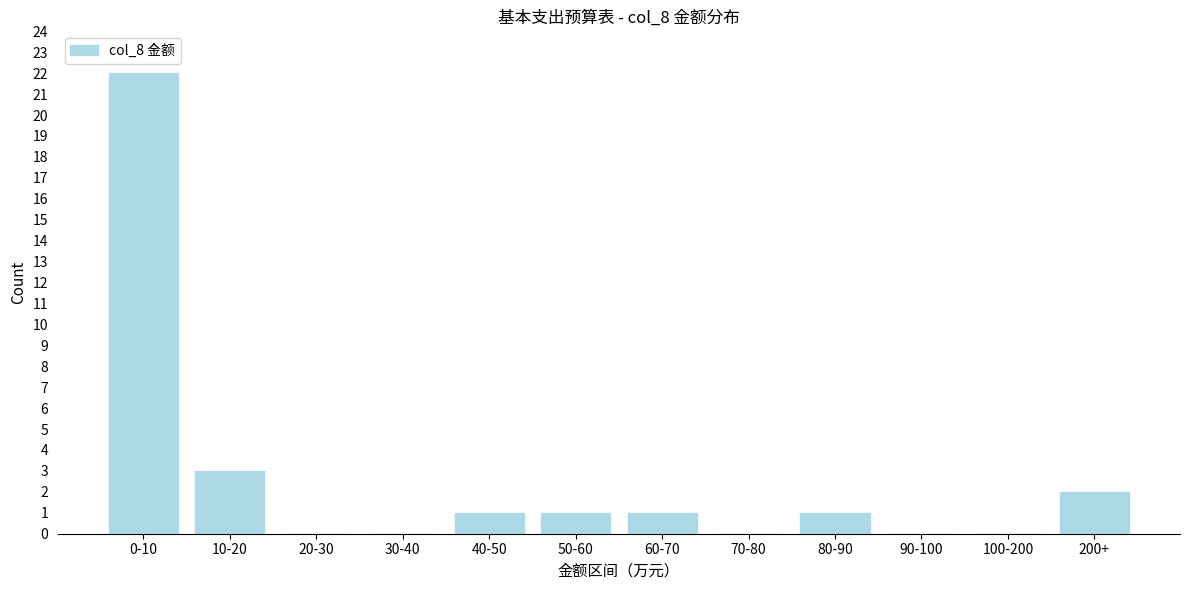

Reading left to right, extract all data points from this chart.

0-10=22	10-20=3	20-30=0	30-40=0	40-50=1	50-60=1	60-70=1	70-80=0	80-90=1	90-100=0	100-200=0	200+=2